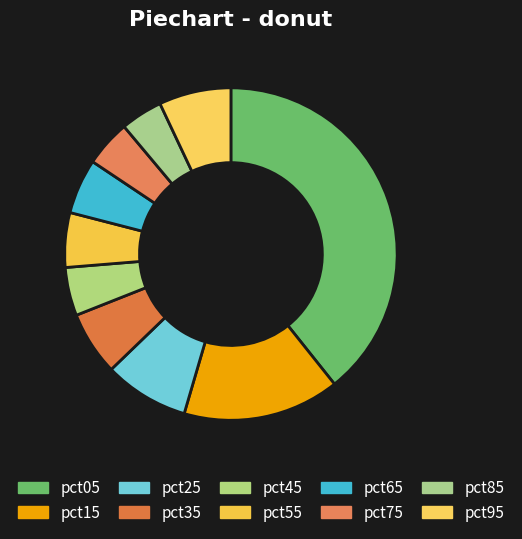

Is it true that pct35 is 6% of the pie?

True